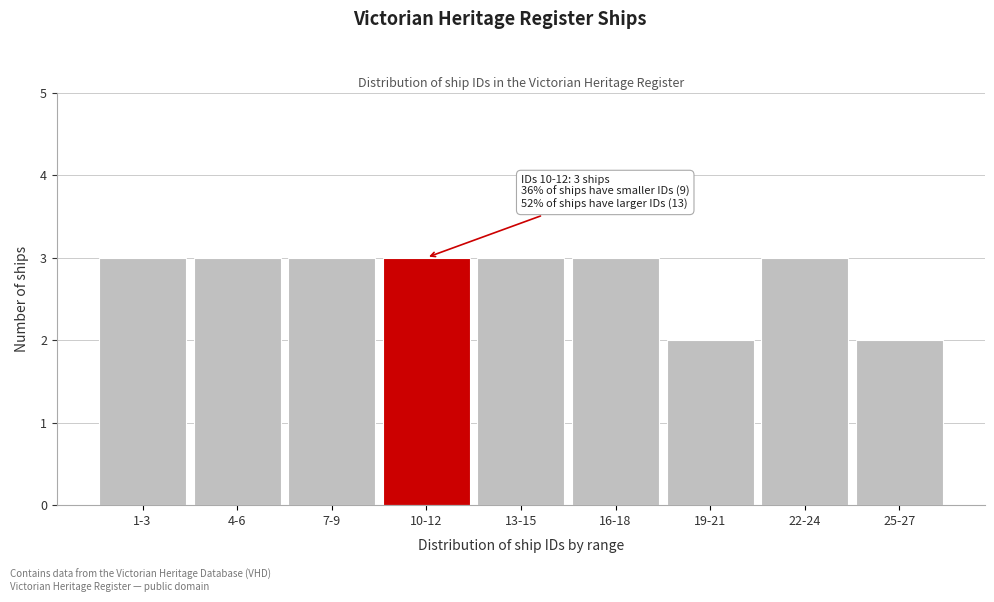

Reading left to right, extract all data points from this chart.

1-3=3	4-6=3	7-9=3	10-12=3	13-15=3	16-18=3	19-21=2	22-24=3	25-27=2